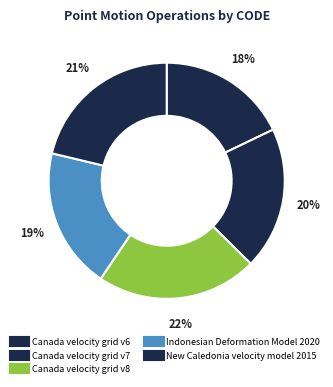

True or false: Canada velocity grid v8 accounts for 22% of the total.

True